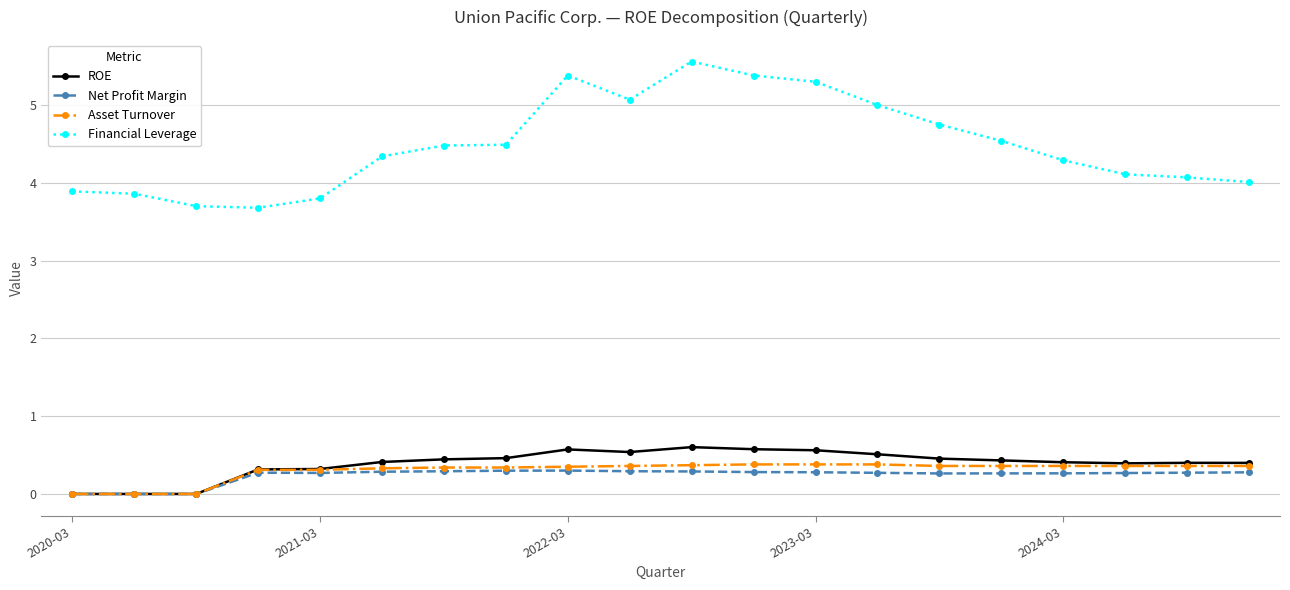

At how many categories does at least one series exceed 3?

20